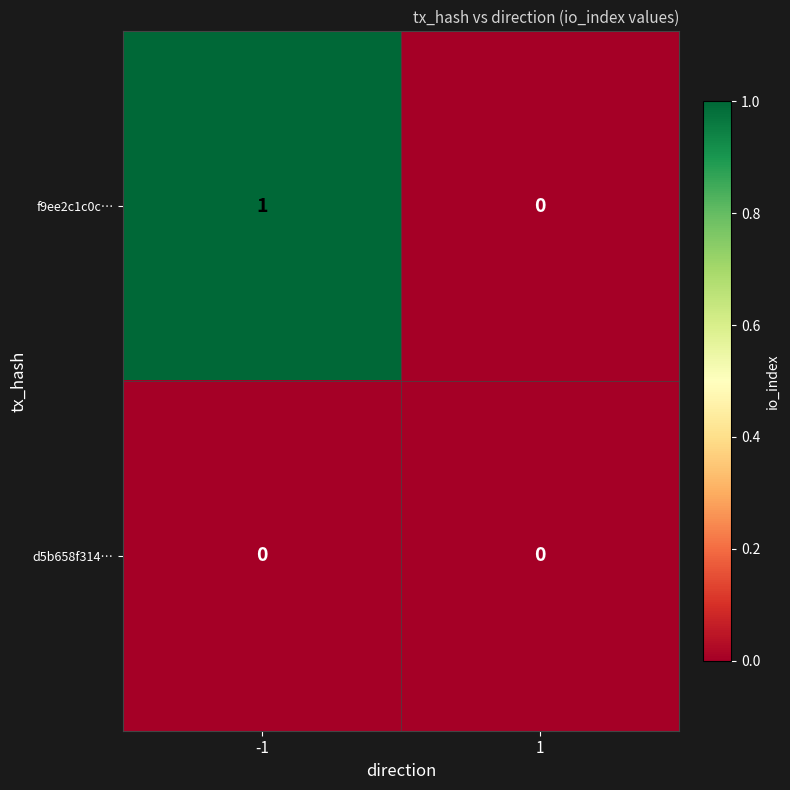

Rank the series by their maximum value, from highest to lowest.

f9ee2c1c0c…, d5b658f314…